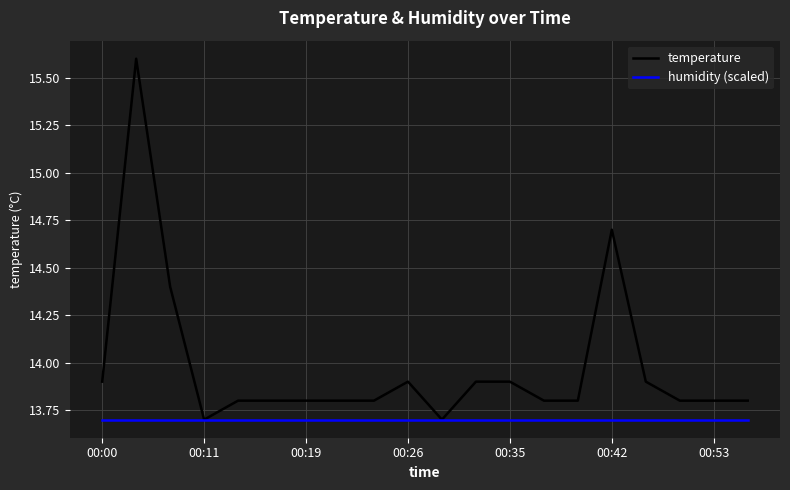

What is the maximum value for temperature?

15.6